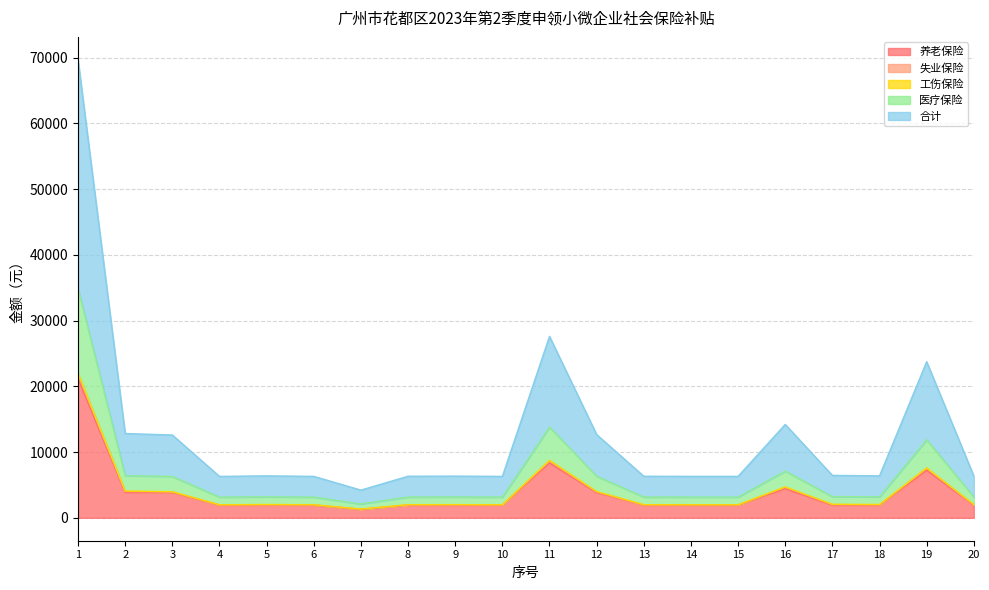

How many interior local peaks does the 养老保险 series have?

3